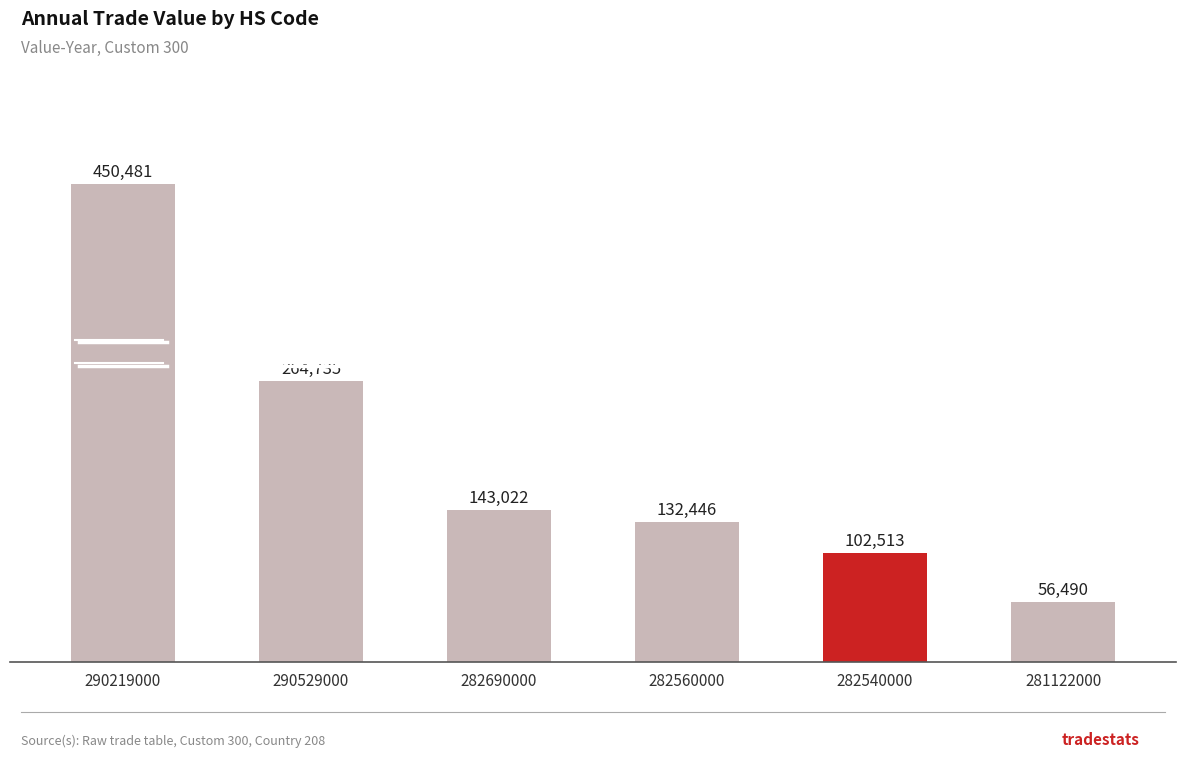

Rank the categories by value from lowest to highest.

281122000, 282540000, 282560000, 282690000, 290529000, 290219000